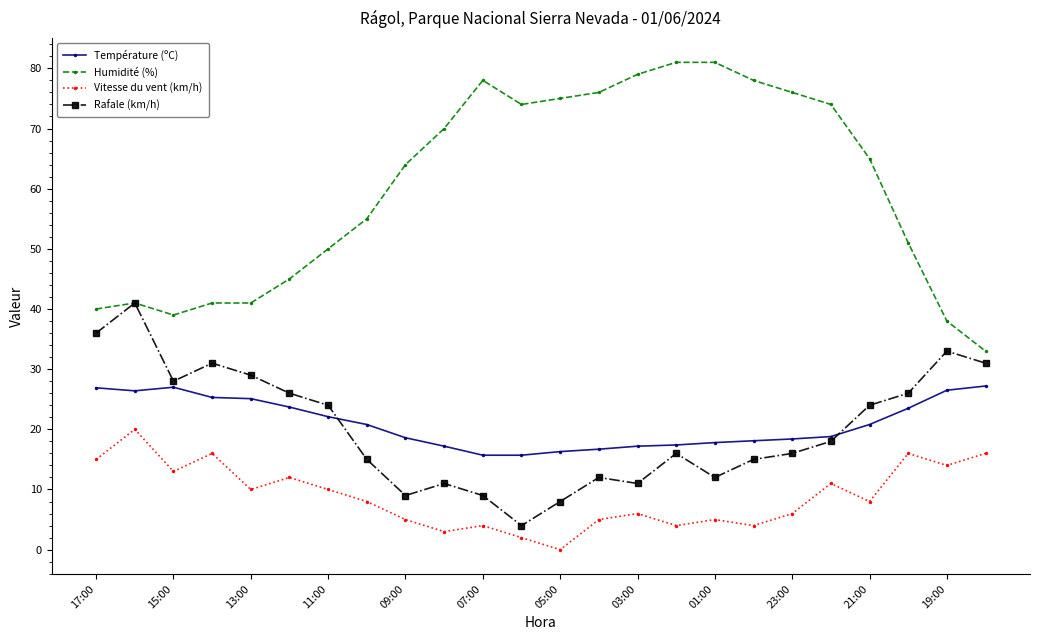

What is the value of the Vitesse du vent (km/h) point at the 4th from the left?

16.0